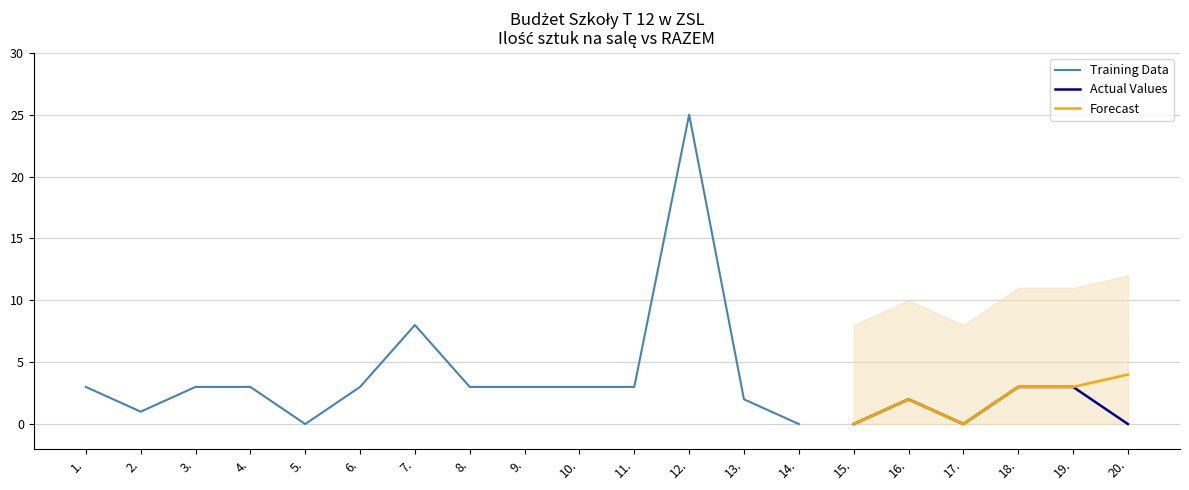

Between 13. and 15., which series saw the biggest shift?

Training Data